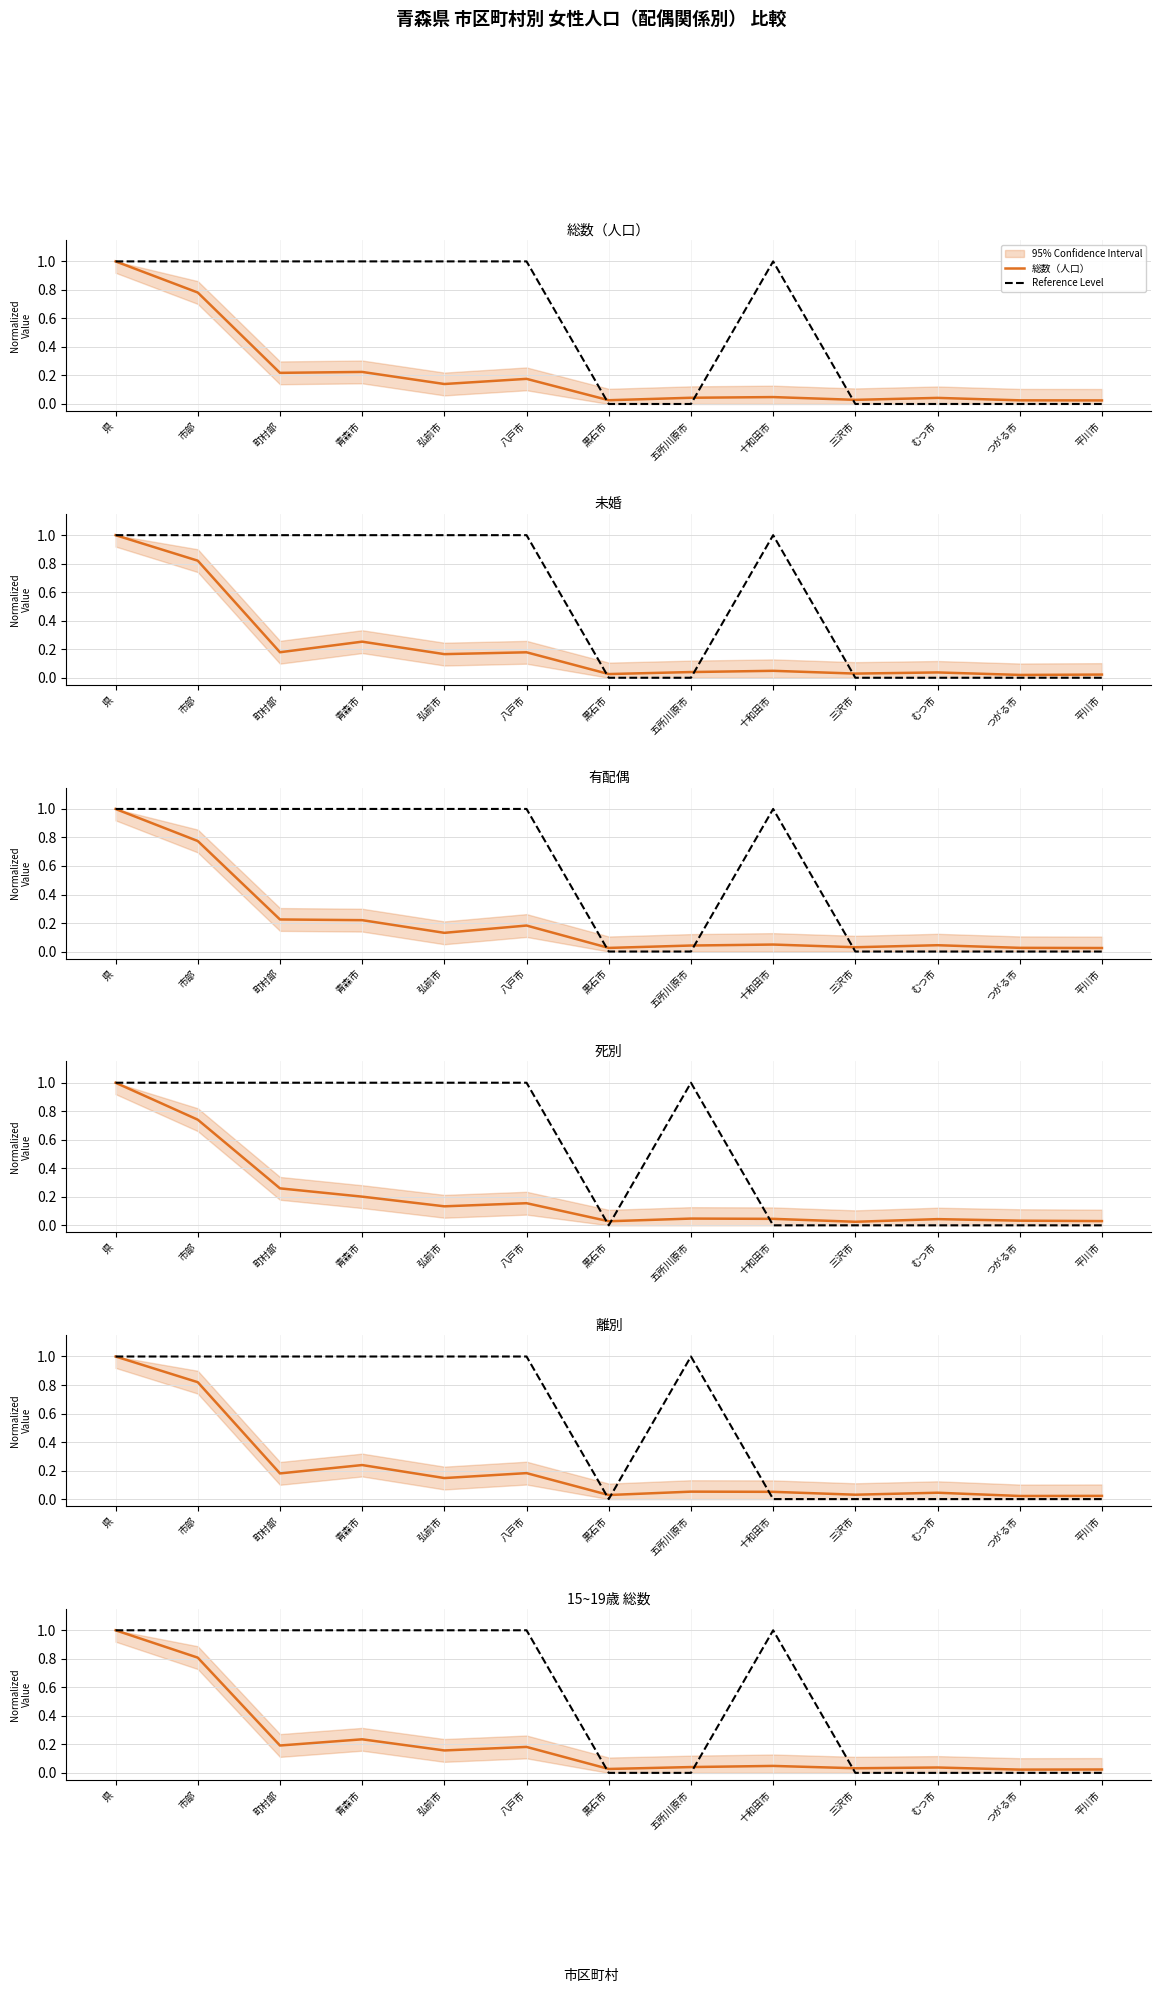

At which category does 未婚 reach its first local valley?

町村部